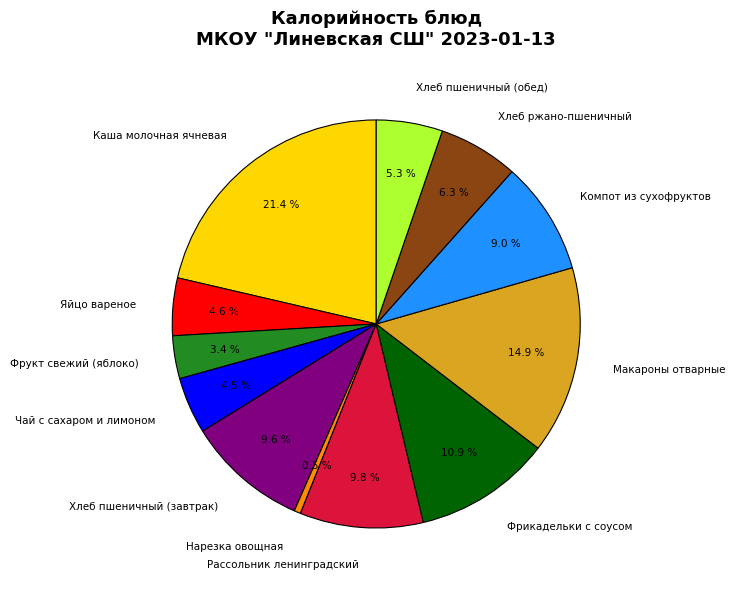

Is there a majority slice in this chart?

No